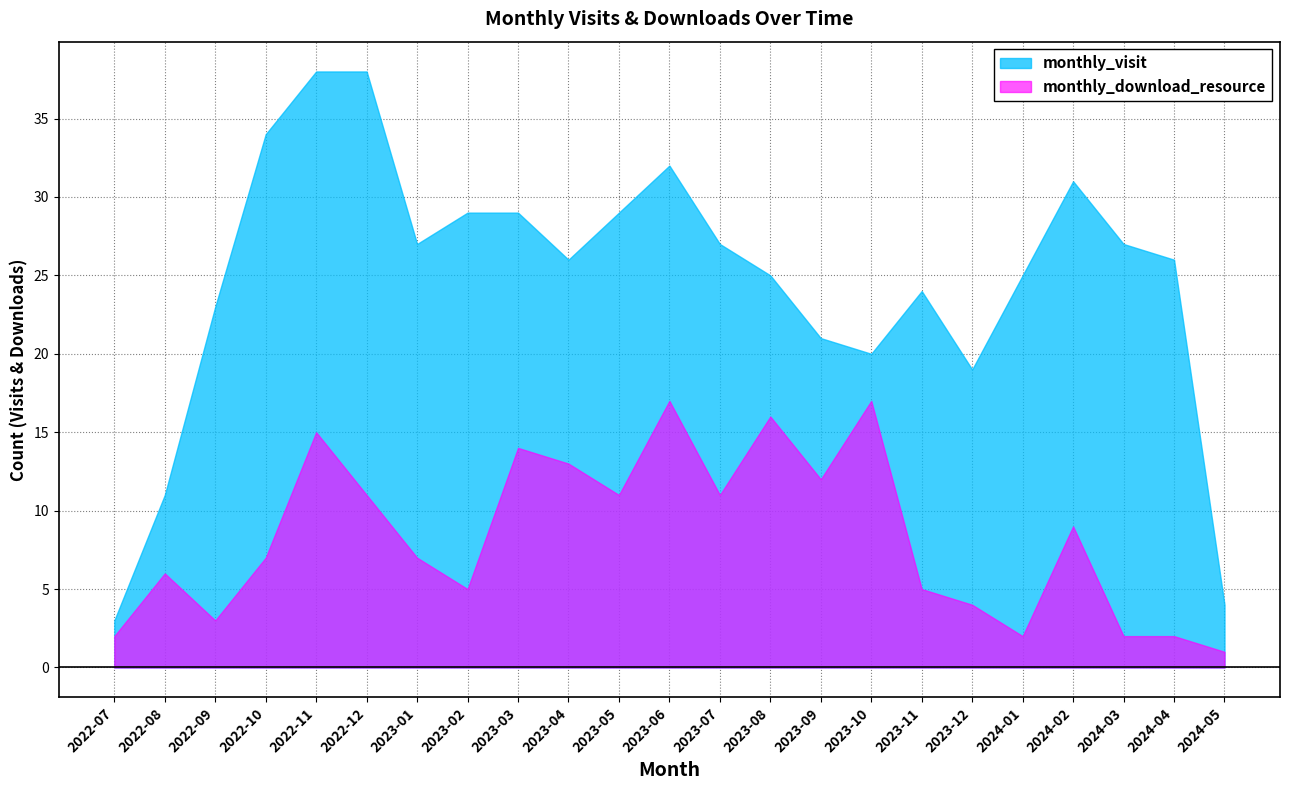

At which category does the chart reach its minimum across all series?

2024-05